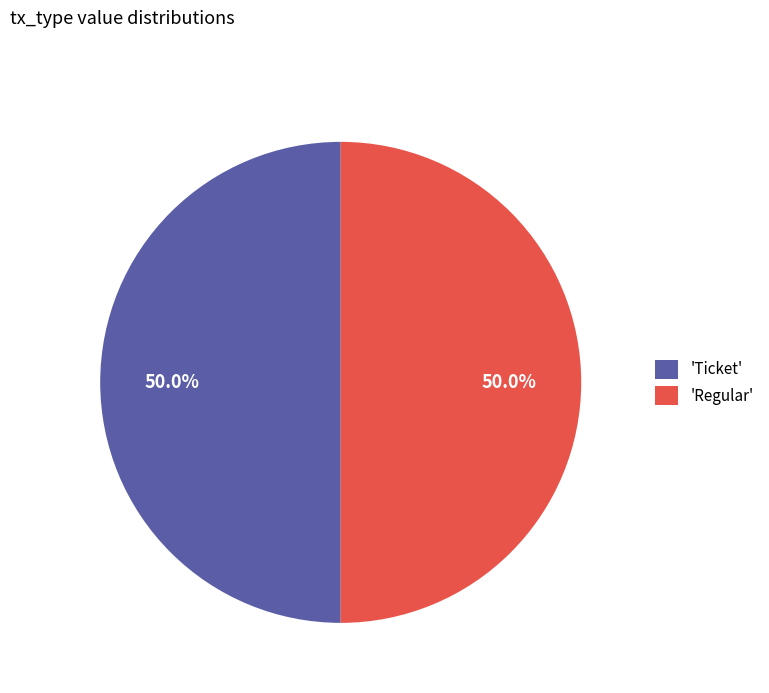

Is the sum of 'Regular' and 'Ticket' greater than half?

Yes